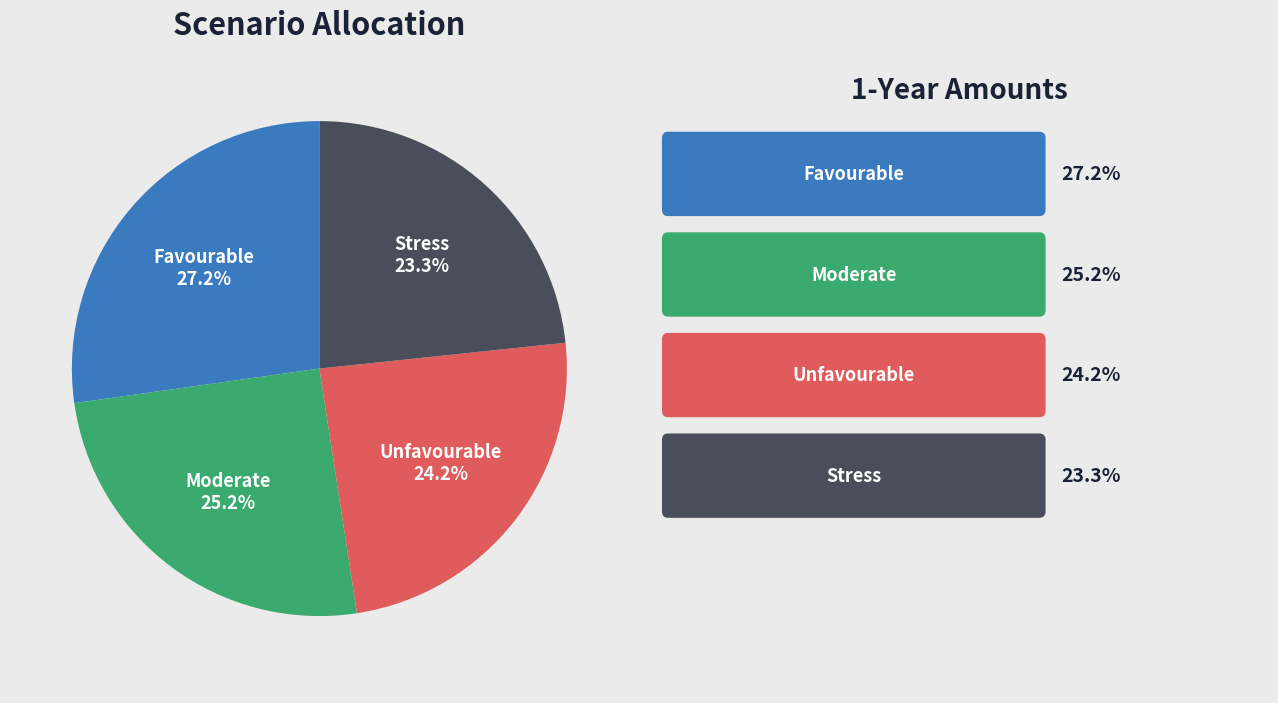

Rank the categories by value from highest to lowest.

Favourable, Moderate, Unfavourable, Stress